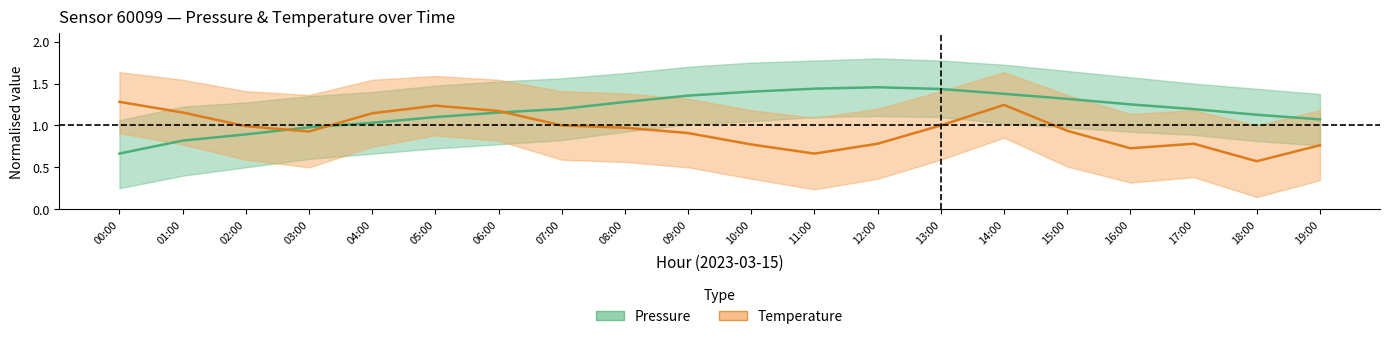

True or false: Temperature (normalised) has a value of 1.7 at 00:00.

False